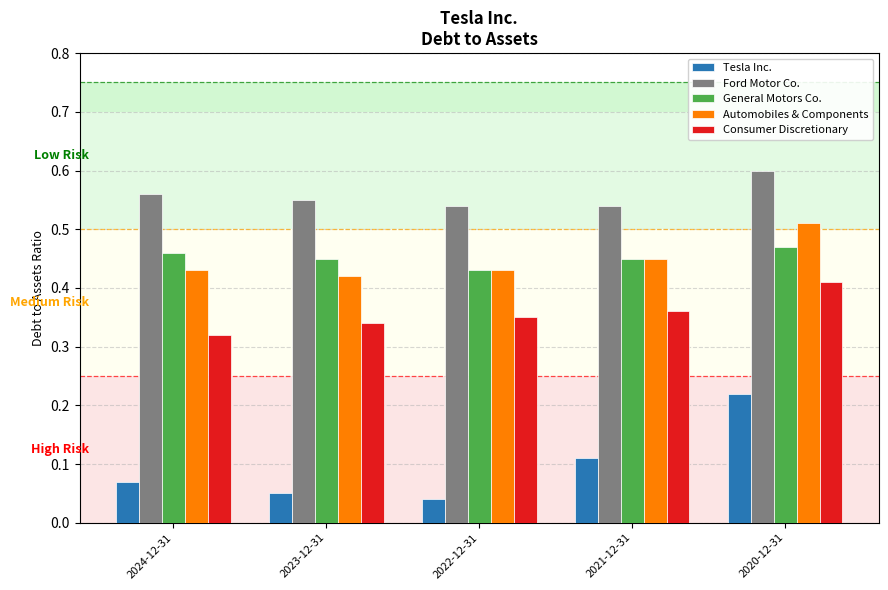

What are all the series names shown in the legend?

Tesla Inc., Ford Motor Co., General Motors Co., Automobiles & Components, Consumer Discretionary